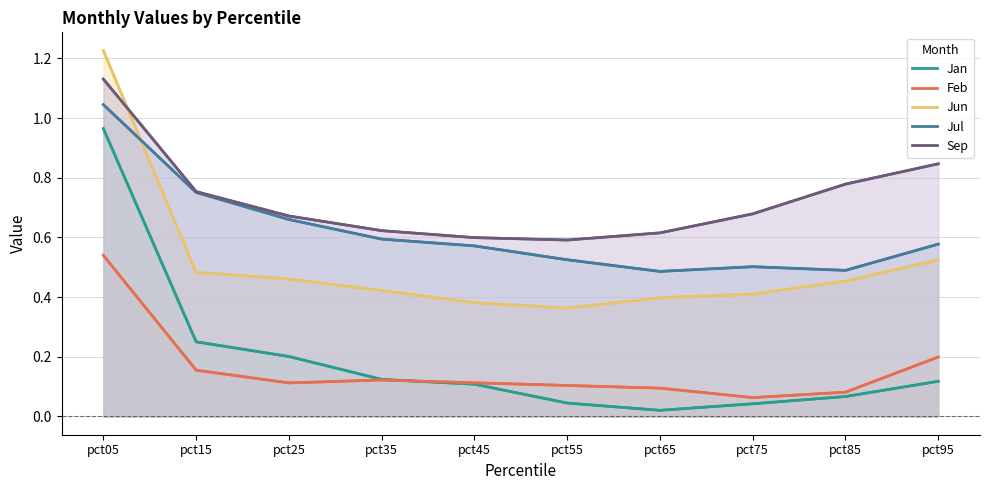

Reading left to right, transcribe all the data shown in this chart.

Jan: pct05=1.0	pct15=0.3	pct25=0.2	pct35=0.1	pct45=0.1	pct55=0.0	pct65=0.0	pct75=0.0	pct85=0.1	pct95=0.1
Feb: pct05=0.5	pct15=0.2	pct25=0.1	pct35=0.1	pct45=0.1	pct55=0.1	pct65=0.1	pct75=0.1	pct85=0.1	pct95=0.2
Jun: pct05=1.2	pct15=0.5	pct25=0.5	pct35=0.4	pct45=0.4	pct55=0.4	pct65=0.4	pct75=0.4	pct85=0.5	pct95=0.5
Jul: pct05=1.0	pct15=0.8	pct25=0.7	pct35=0.6	pct45=0.6	pct55=0.5	pct65=0.5	pct75=0.5	pct85=0.5	pct95=0.6
Sep: pct05=1.1	pct15=0.8	pct25=0.7	pct35=0.6	pct45=0.6	pct55=0.6	pct65=0.6	pct75=0.7	pct85=0.8	pct95=0.8